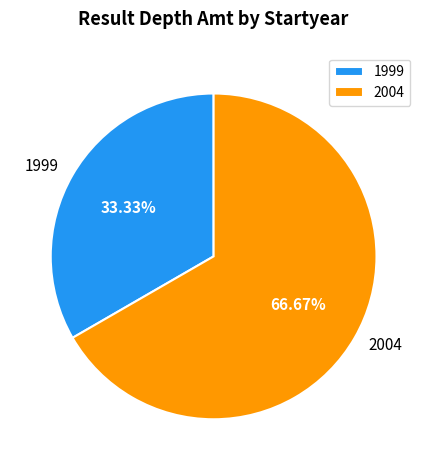

Which category accounts for the majority?

2004